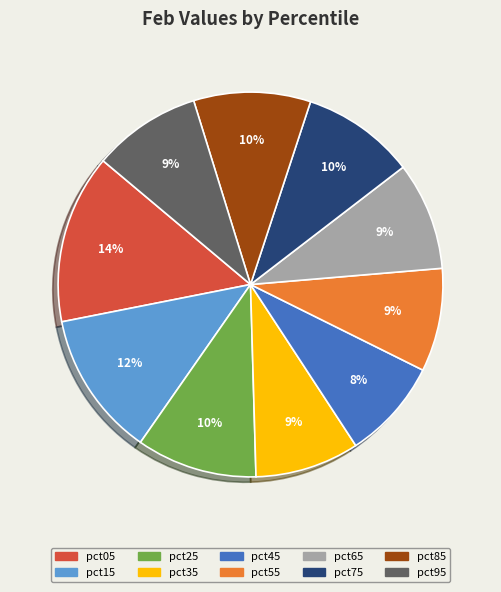

Count the number of slices in the pie.

10